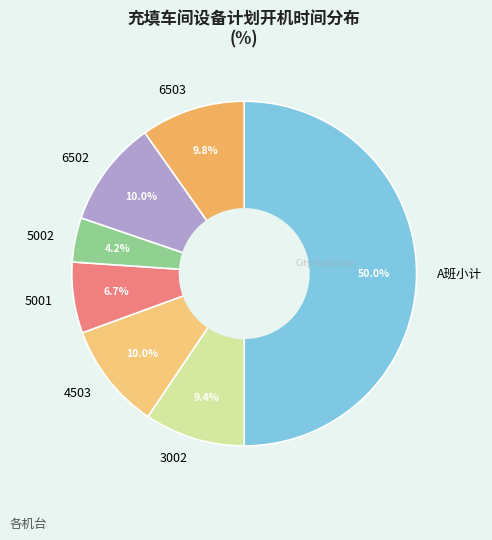

Which slice is the largest?

A班小计